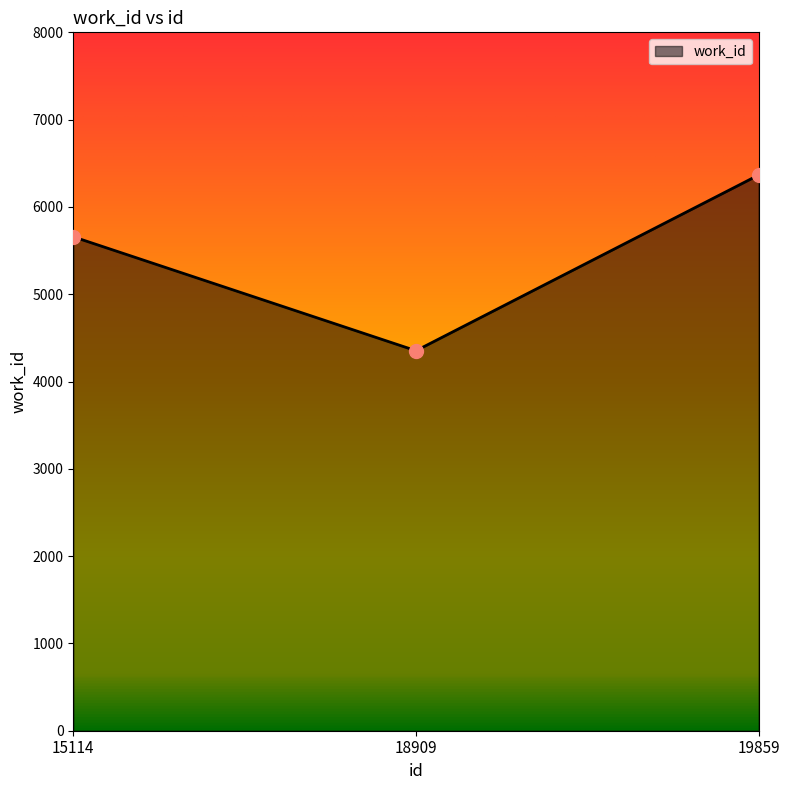

Which has a higher value, 15114 or 19859?

19859